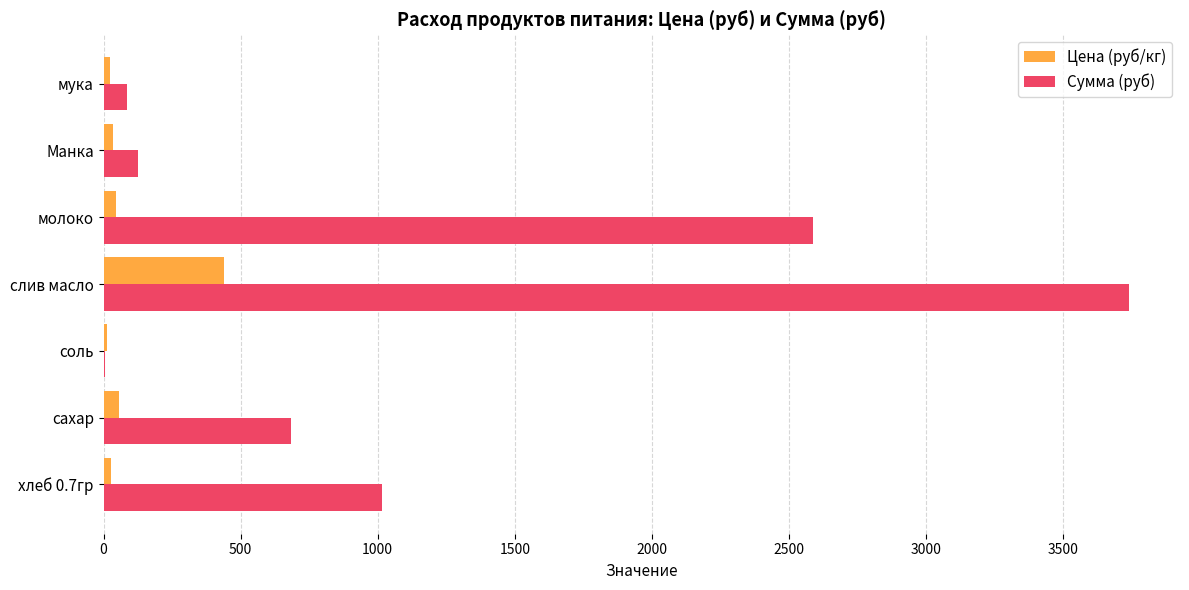

Which series changed the most between хлеб 0.7гр and мука?

Сумма (руб)